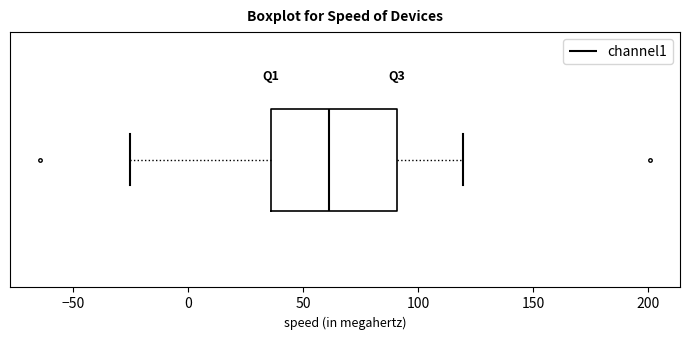

Read this box plot against the x-axis: the position of the median line, the range covered by the box, and the ends of both whiskers. The values are not printed on the chart, so give them approximately, as read against the axis.

median 60, box 35 to 90, whiskers -25 to 120